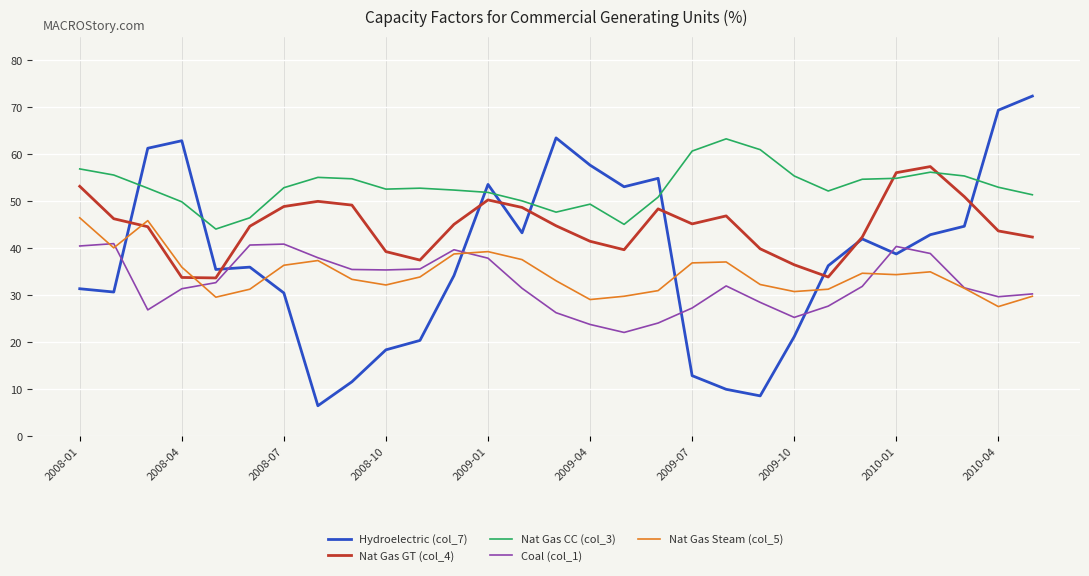

True or false: Nat Gas Steam (col_5) and Nat Gas CC (col_3) cross at least once.

False